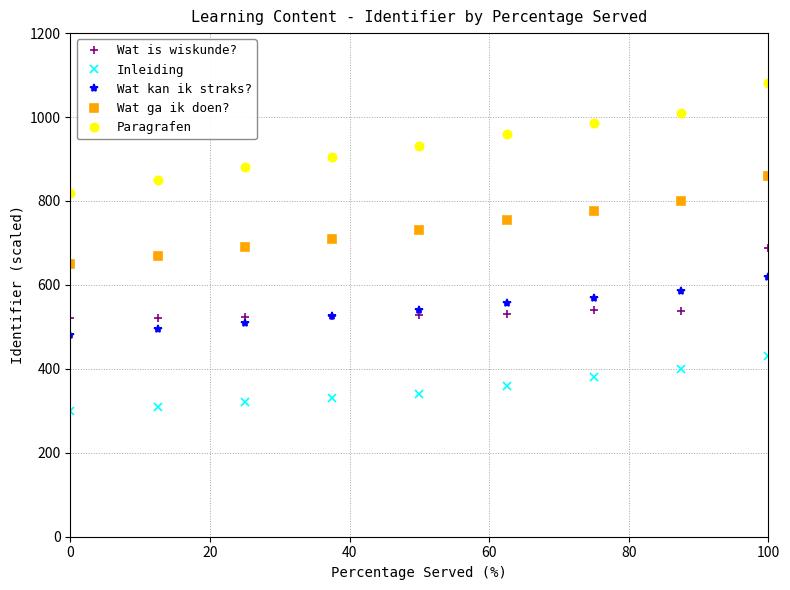

Which series has the largest range (max minus min)?

Paragrafen